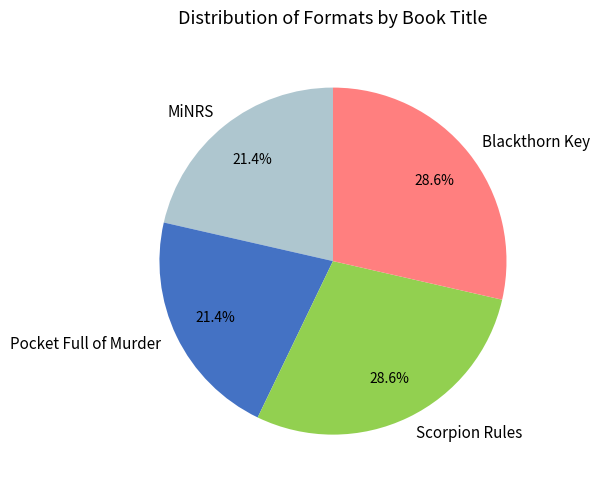

Which has a higher value, Blackthorn Key or MiNRS?

Blackthorn Key